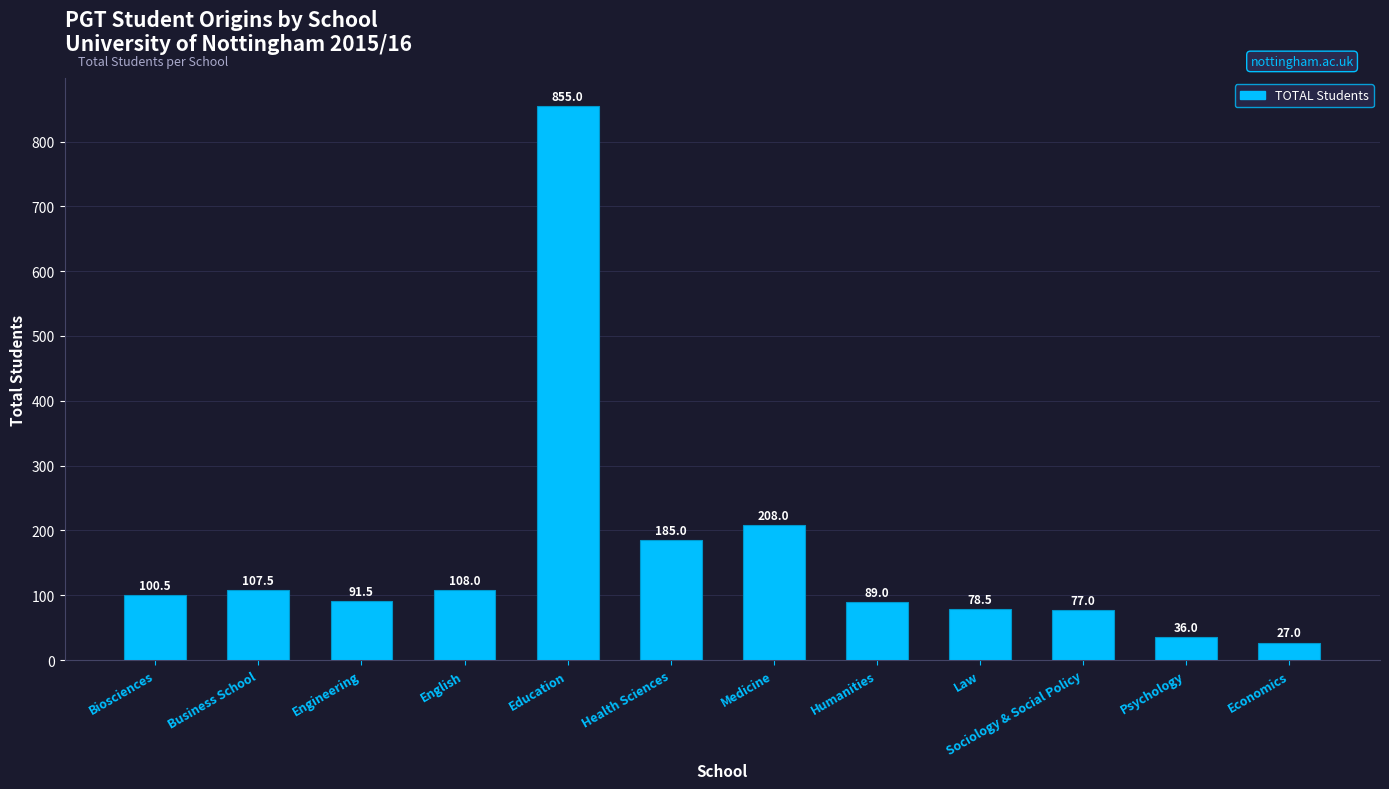

True or false: the data shows 108.0 at English.

True